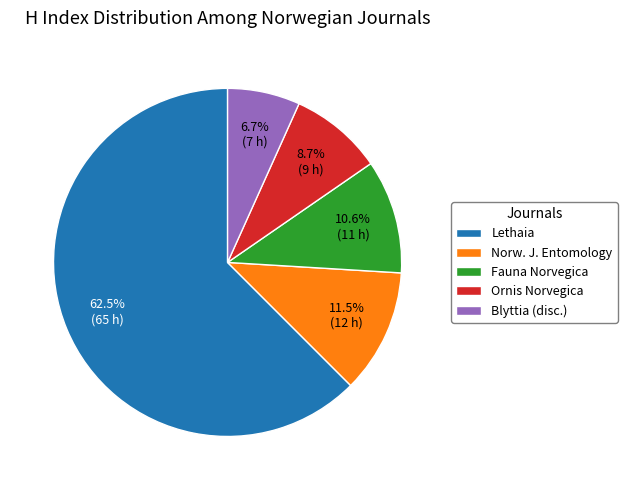

What is the majority slice?

Lethaia